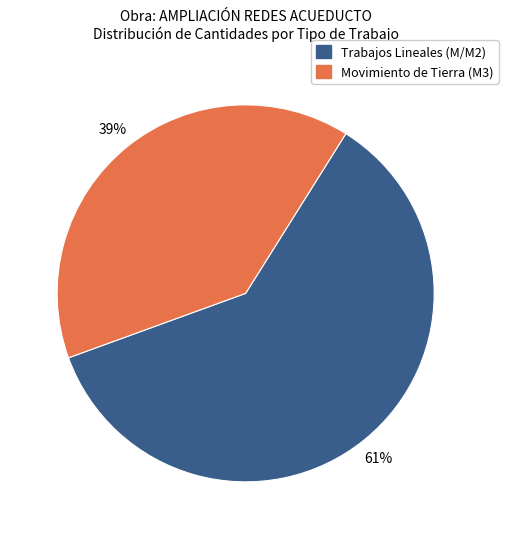

Does any single category account for the majority?

Yes